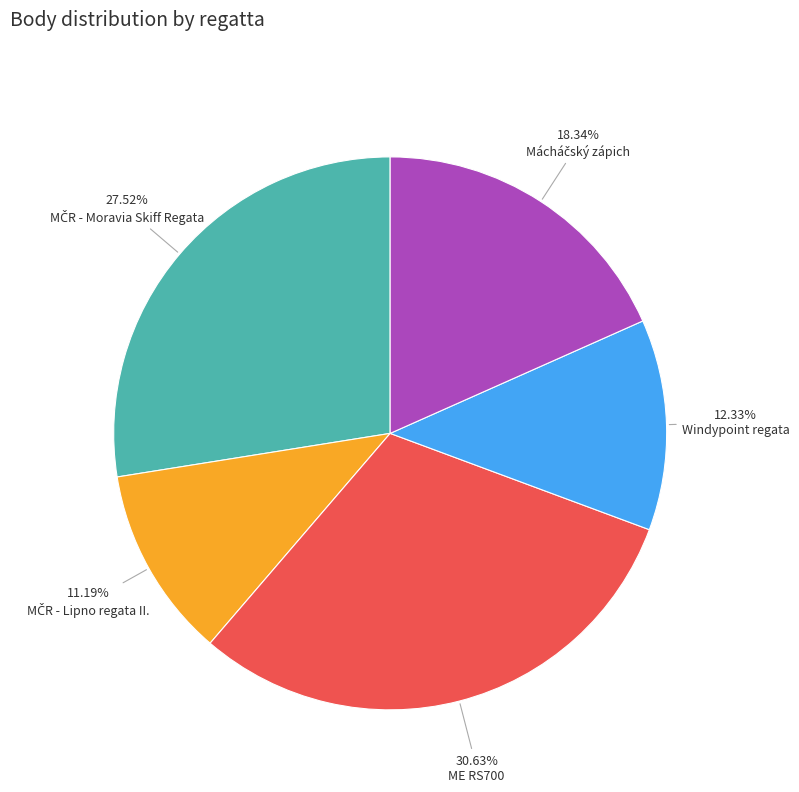

Is there a majority slice in this chart?

No